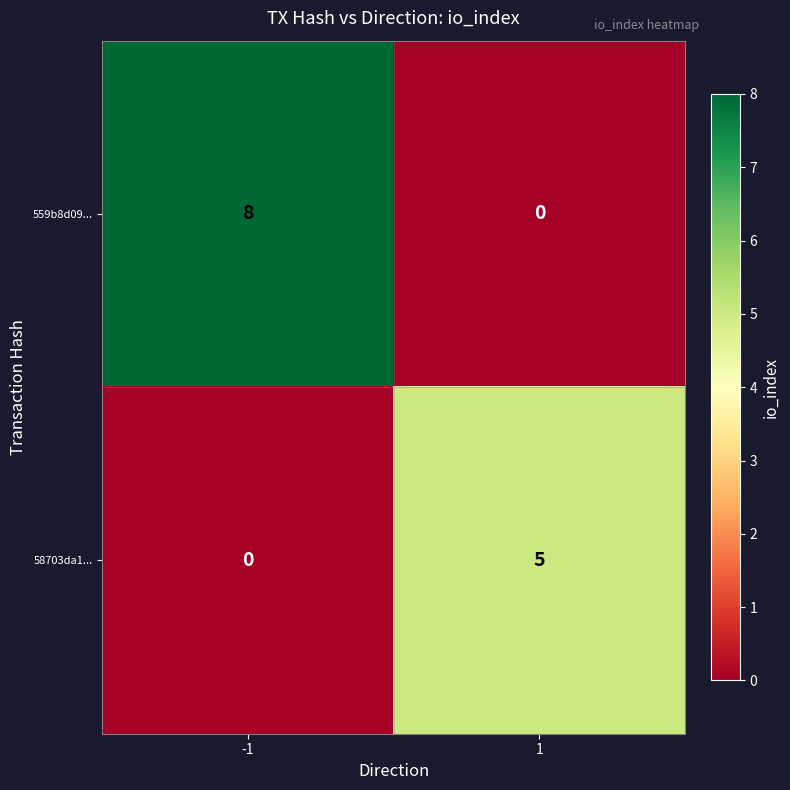

What is the difference between the highest and lowest values at 1?

5